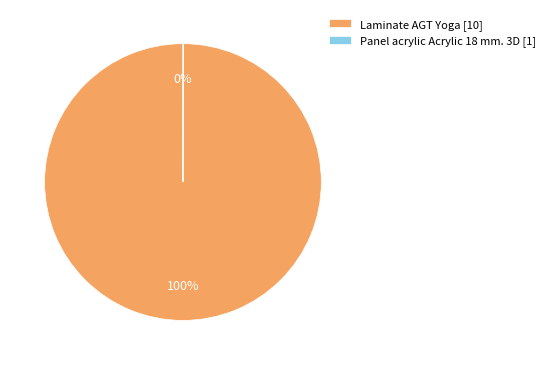

Is it true that Laminate AGT Yoga [10] is 88% of the pie?

False